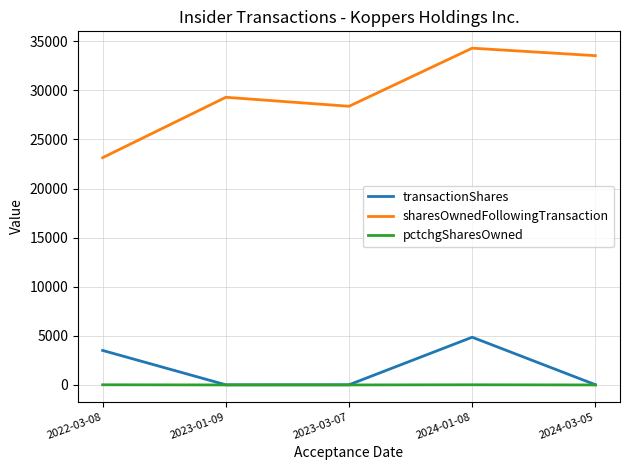

Is the value of pctchgSharesOwned at 2024-01-08 greater than the value of transactionShares at 2022-03-08?

No